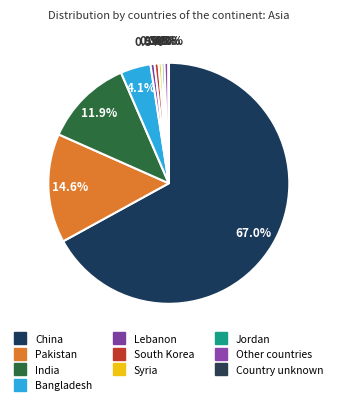

Rank the categories by value from lowest to highest.

Country unknown, Jordan, Syria, Lebanon, South Korea, Other countries, Bangladesh, India, Pakistan, China